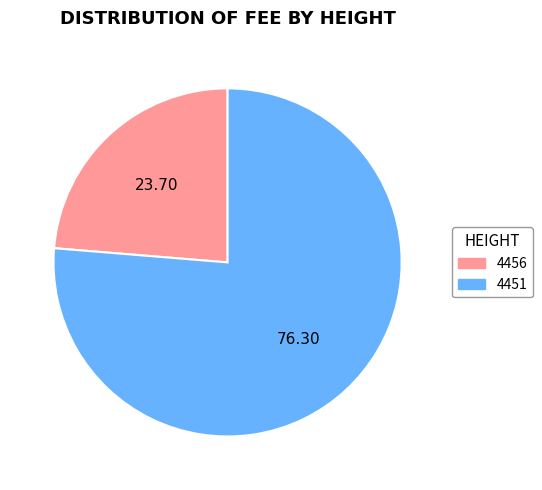

Rank the categories by value from lowest to highest.

4456, 4451